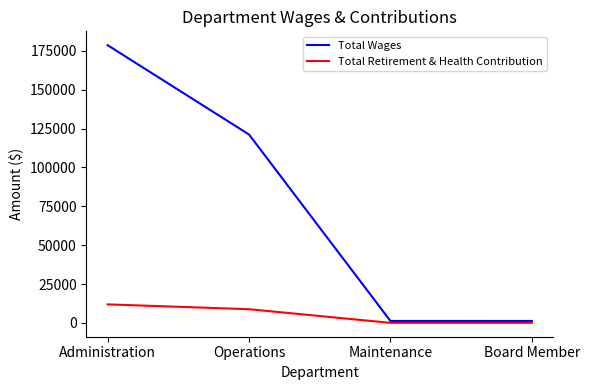

True or false: Total Retirement & Health Contribution has more than 2 points higher than both neighbors.

False